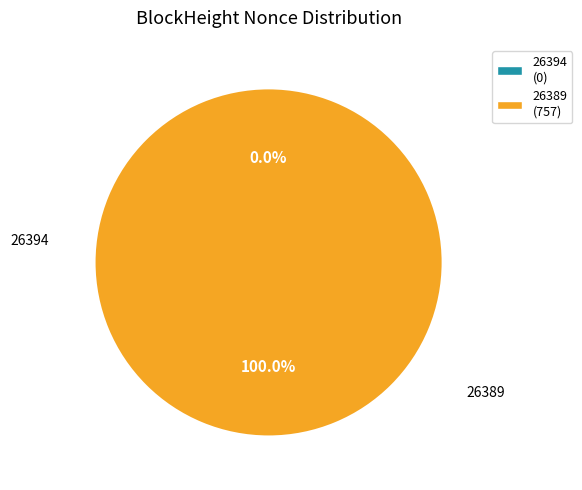

What is the largest slice in the pie chart?

26389